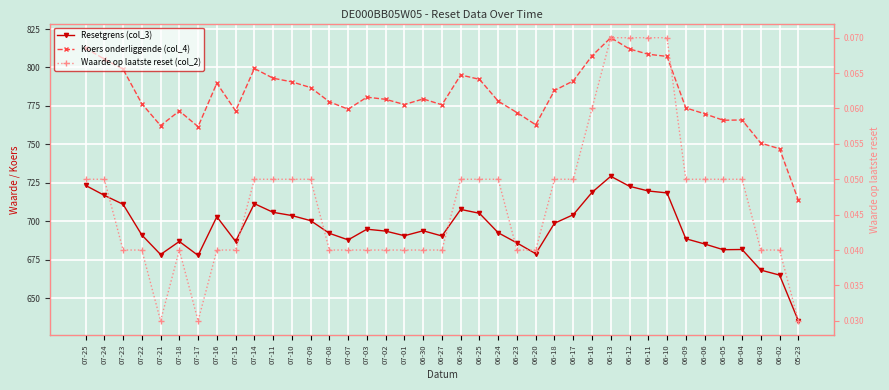

True or false: Waarde op laatste reset (col_2) and Resetgrens (col_3) cross at least once.

False